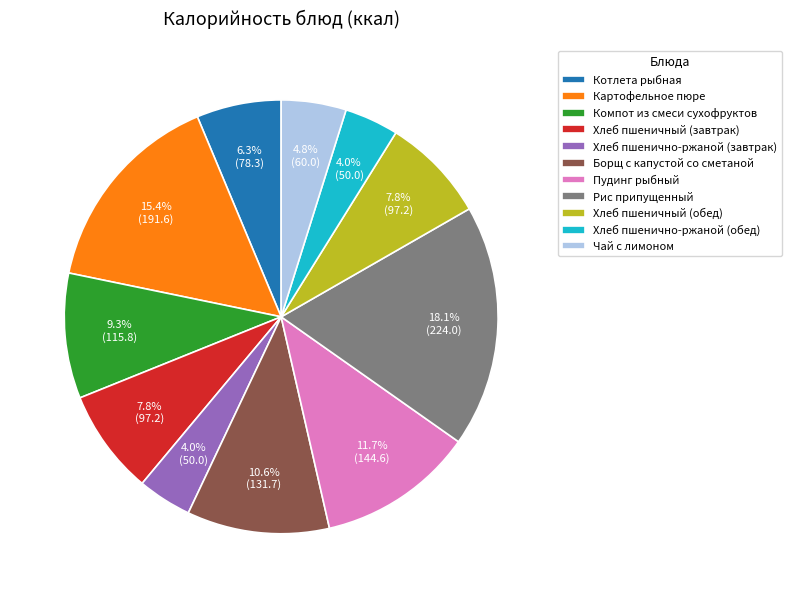

How many segments does this pie chart have?

11